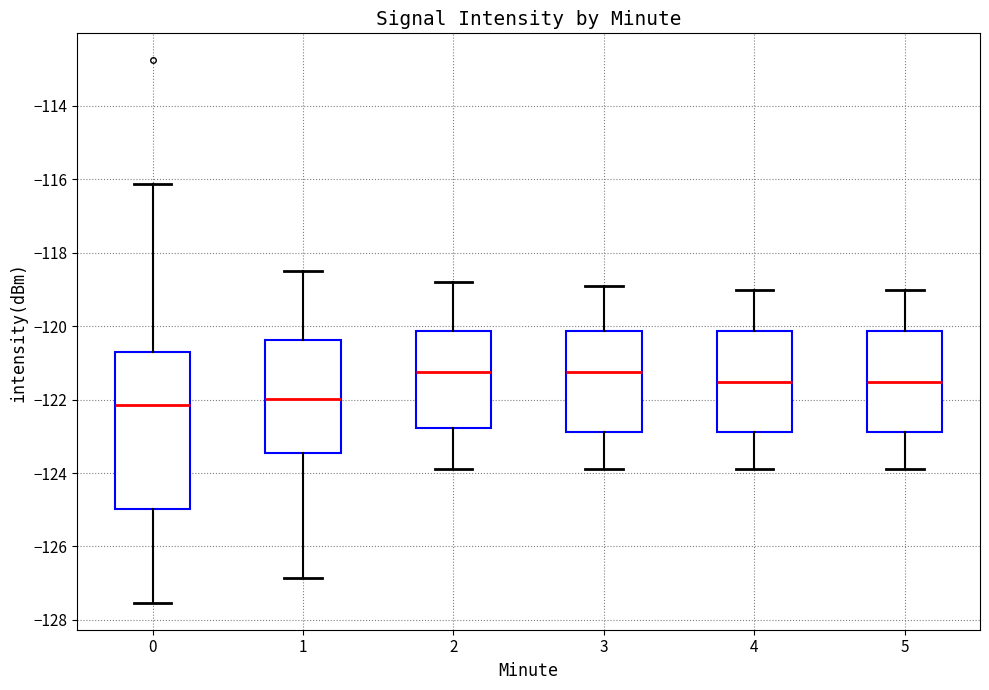

Reading left to right, read every box against the y-axis: the position of its median line, the range the box covers, and the ends of its whiskers. The values are not printed on the chart, so give them approximately, as read against the axis.

0: median -122.2, box -125.0 to -120.6, whiskers -127.6 to -116.2
1: median -122.0, box -123.4 to -120.4, whiskers -126.8 to -118.6
2: median -121.2, box -122.8 to -120.2, whiskers -124.0 to -118.8
3: median -121.2, box -122.8 to -120.2, whiskers -124.0 to -119.0
4: median -121.6, box -122.8 to -120.2, whiskers -124.0 to -119.0
5: median -121.6, box -122.8 to -120.2, whiskers -124.0 to -119.0